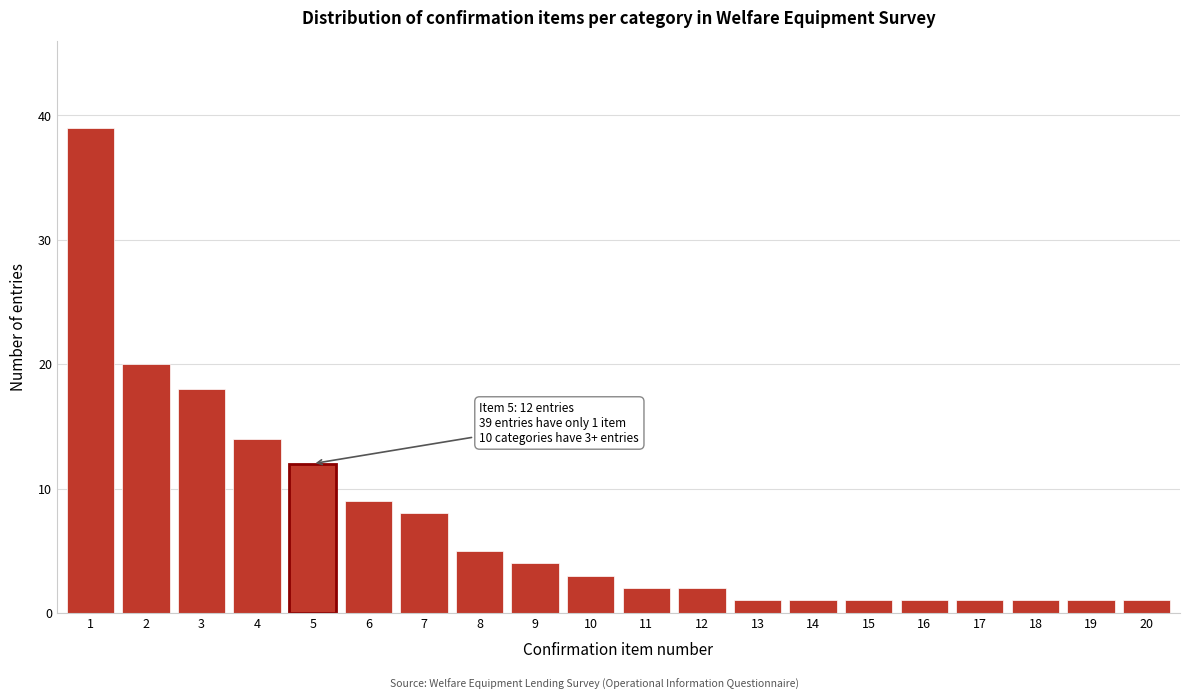

Reading right to left, transcribe all the data shown in this chart.

1	1	1	1	1	1	1	1	2	2	3	4	5	8	9	12	14	18	20	39